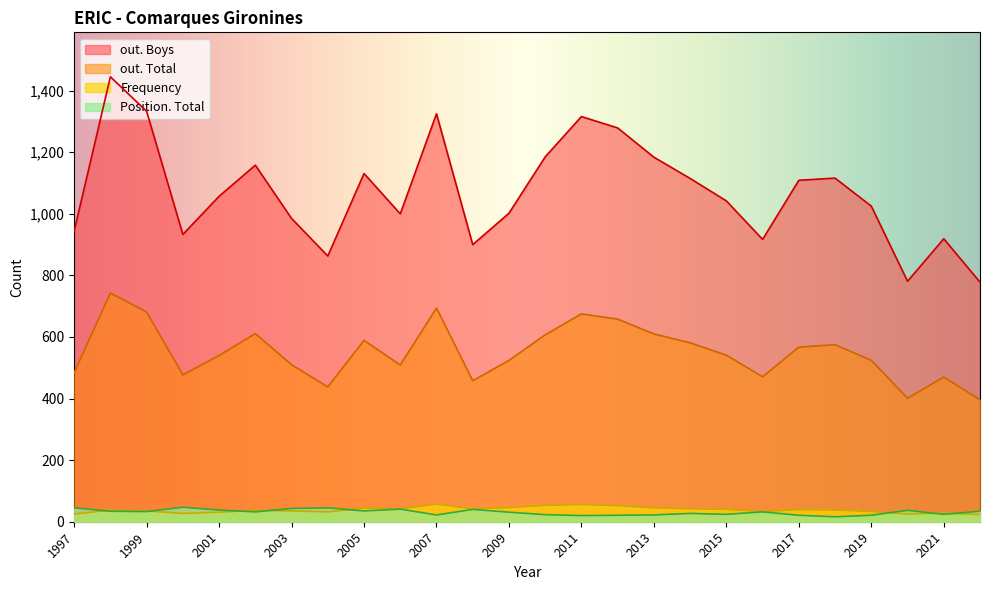

Which series has the largest total across all categories?

out. Boys